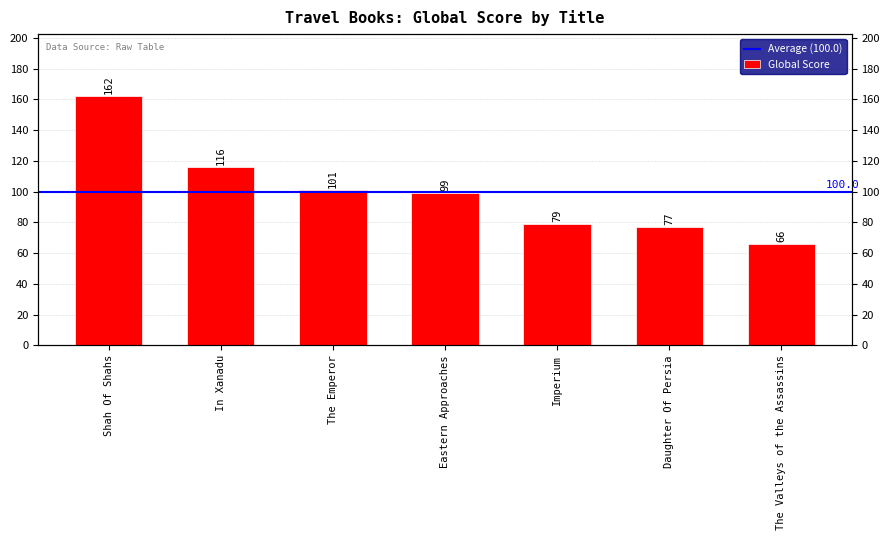

What is the value of the 6th bar from the left?

77